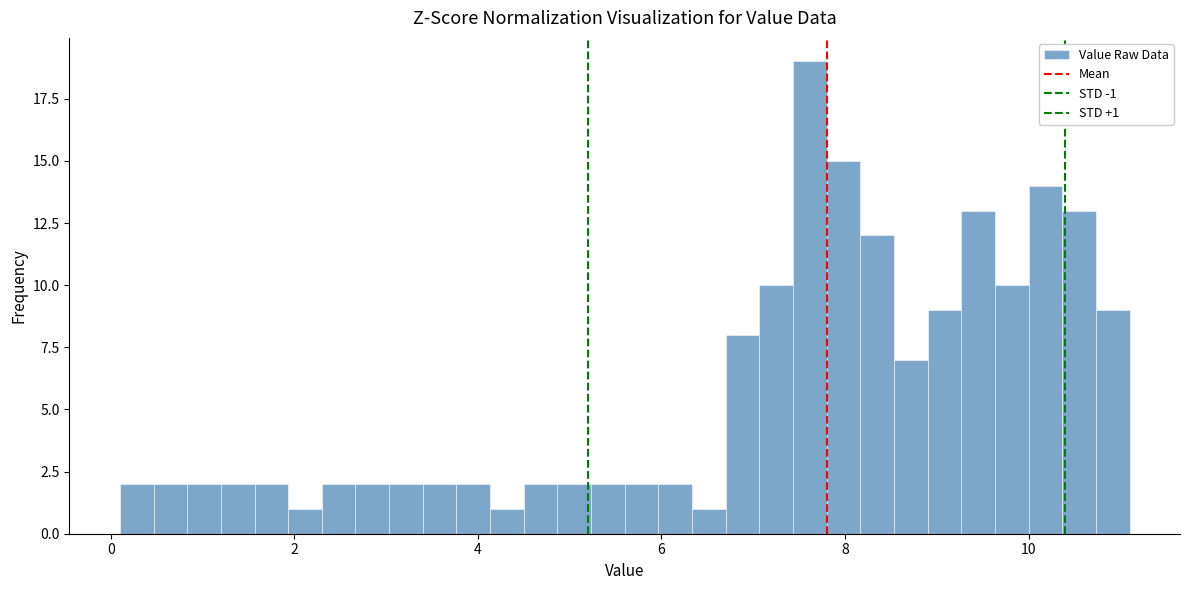

Read against the x-axis, roughly where is the centre of the tallest bar?

7.6